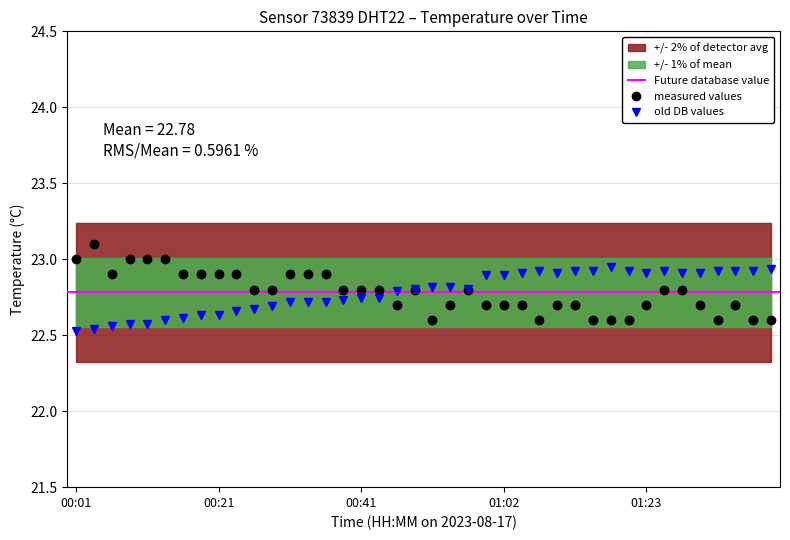

True or false: old DB values has more than 0 interior local peaks.

True